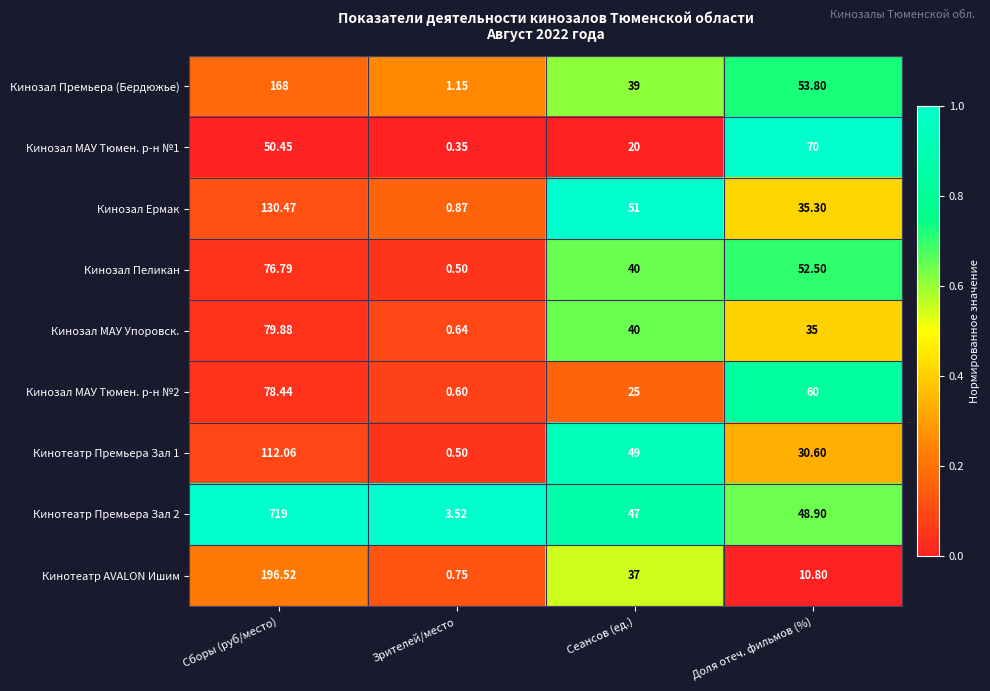

At which category is the sum across all series the highest?

Сборы (руб/место)